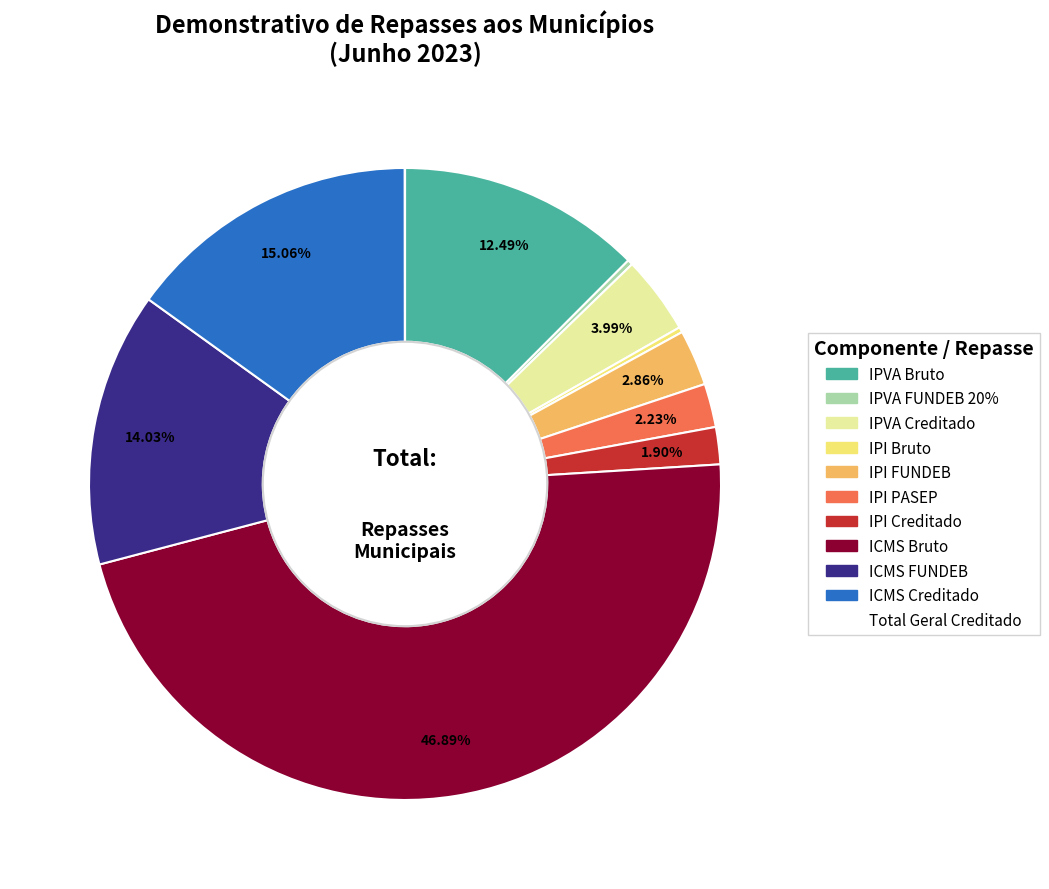

What percentage is the ICMS Creditado slice, to the nearest percent?

15%